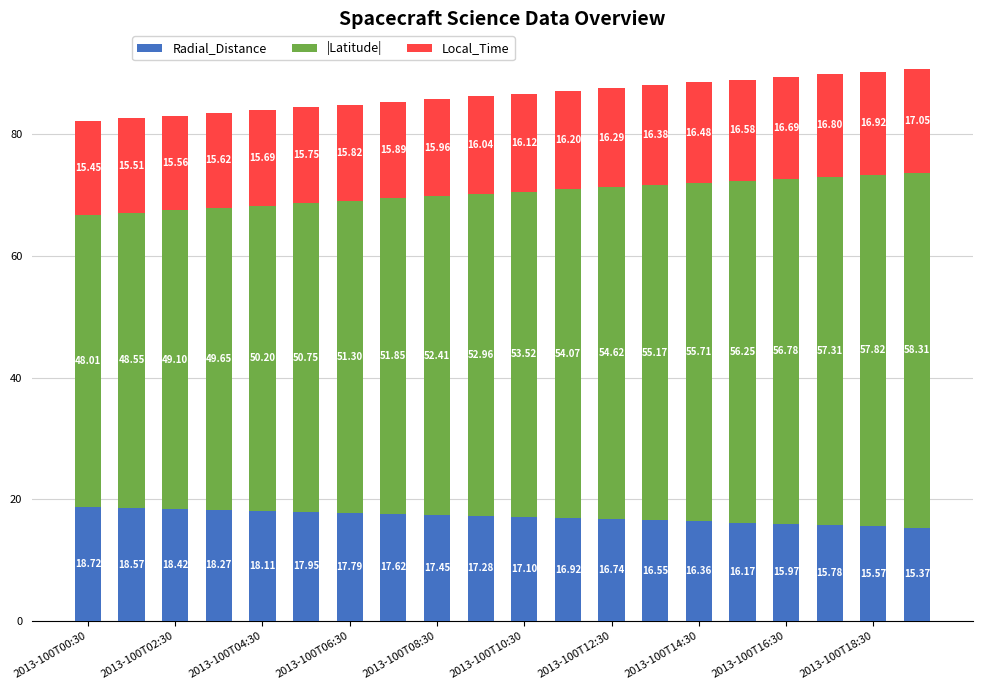

What is the sum of all Radial_Distance values?

342.7